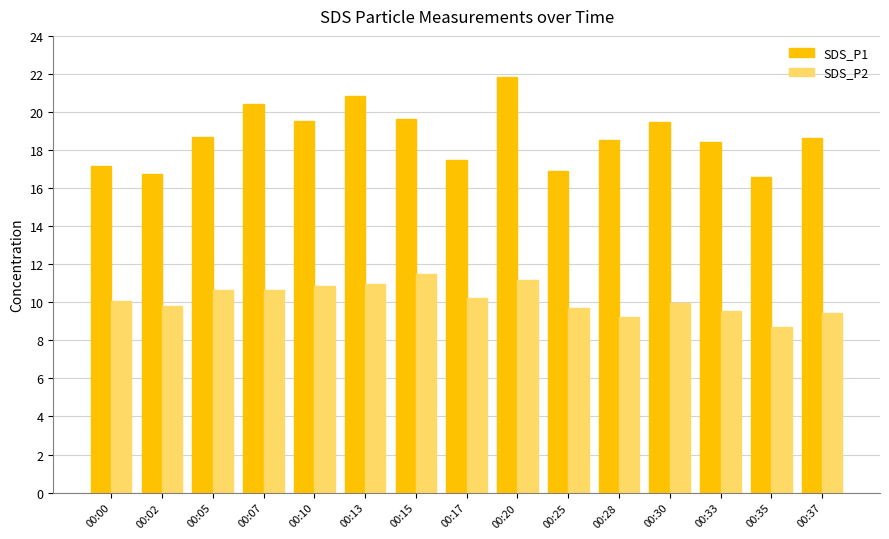

List the series in order of their peak value, highest first.

SDS_P1, SDS_P2